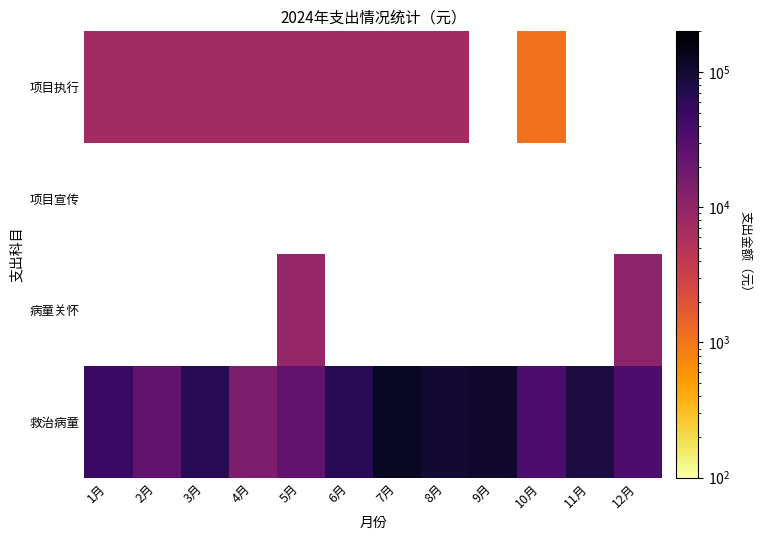

Reading left to right, what are all the values shown in this chart?

1月: 50000.0	0.0	0.0	7278.0
2月: 25000.0	0.0	0.0	7270.0
3月: 65000.0	0.0	0.0	7270.0
4月: 15000.0	0.0	0.0	7270.0
5月: 25000.0	9315.4	0.0	7270.0
6月: 65000.0	0.0	0.0	7270.0
7月: 125000.0	0.0	0.0	7270.0
8月: 101871.3	0.0	0.0	7270.0
9月: 108128.7	0.0	0.0	-14540.0
10月: 35000.0	0.0	0.0	1088.8
11月: 85000.0	0.0	0.0	-511.6
12月: 35000.0	10706.9	0.0	0.0